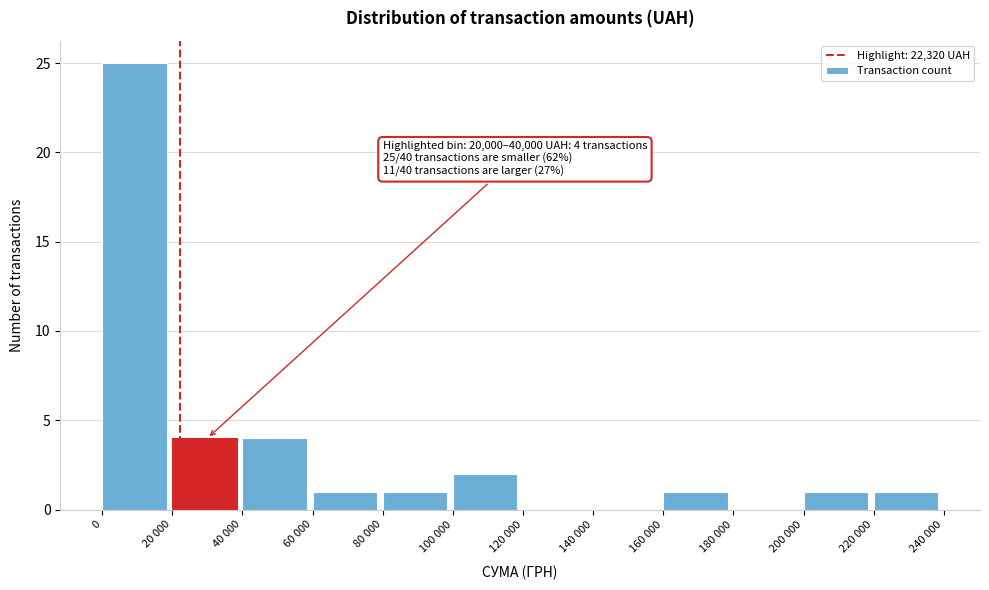

Reading right to left, transcribe all the data shown in this chart.

220 000=1	200 000=1	180 000=0	160 000=1	140 000=0	120 000=0	100 000=2	80 000=1	60 000=1	40 000=4	20 000=4	0=25